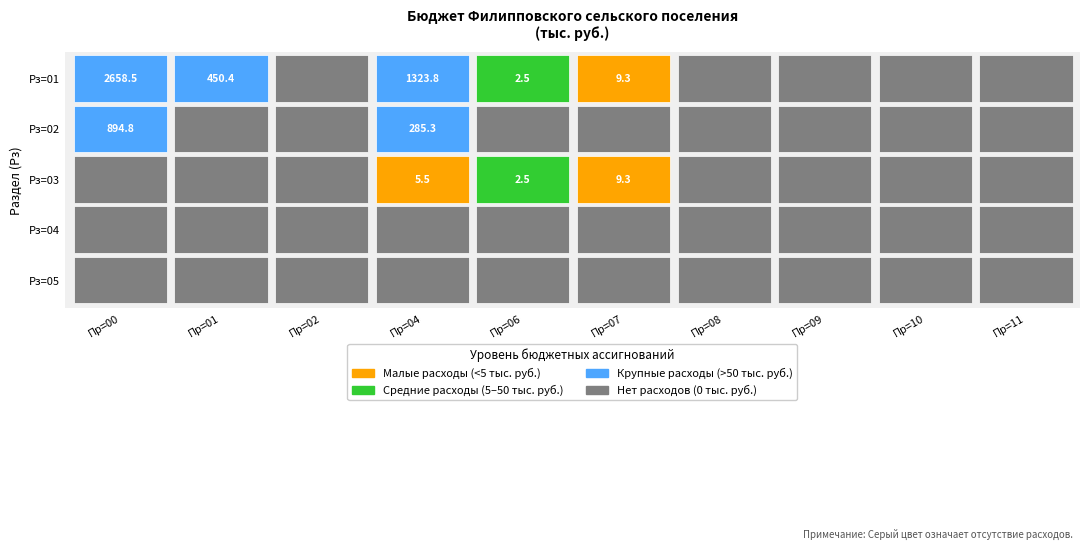

What is the maximum value shown in the chart?

2658.5